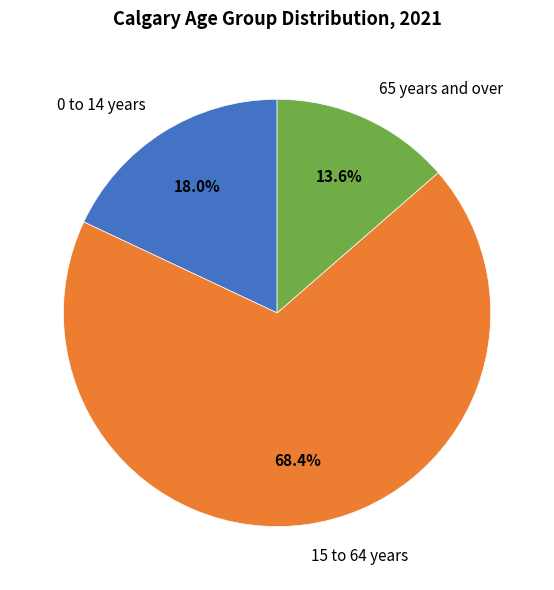

How many slices are in this pie chart?

3